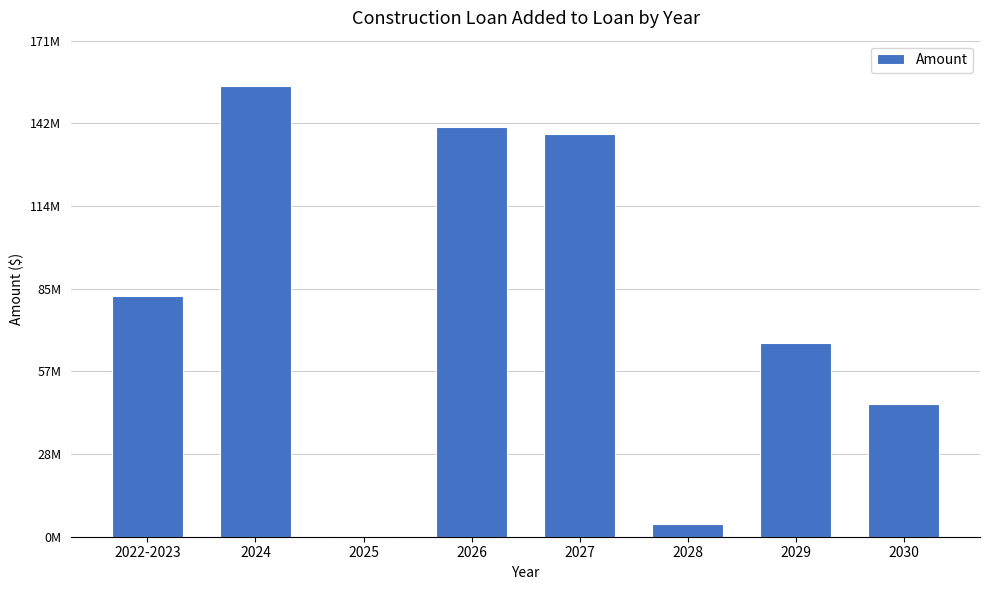

What is the difference between the values at 2027 and 2025?

138427339.3